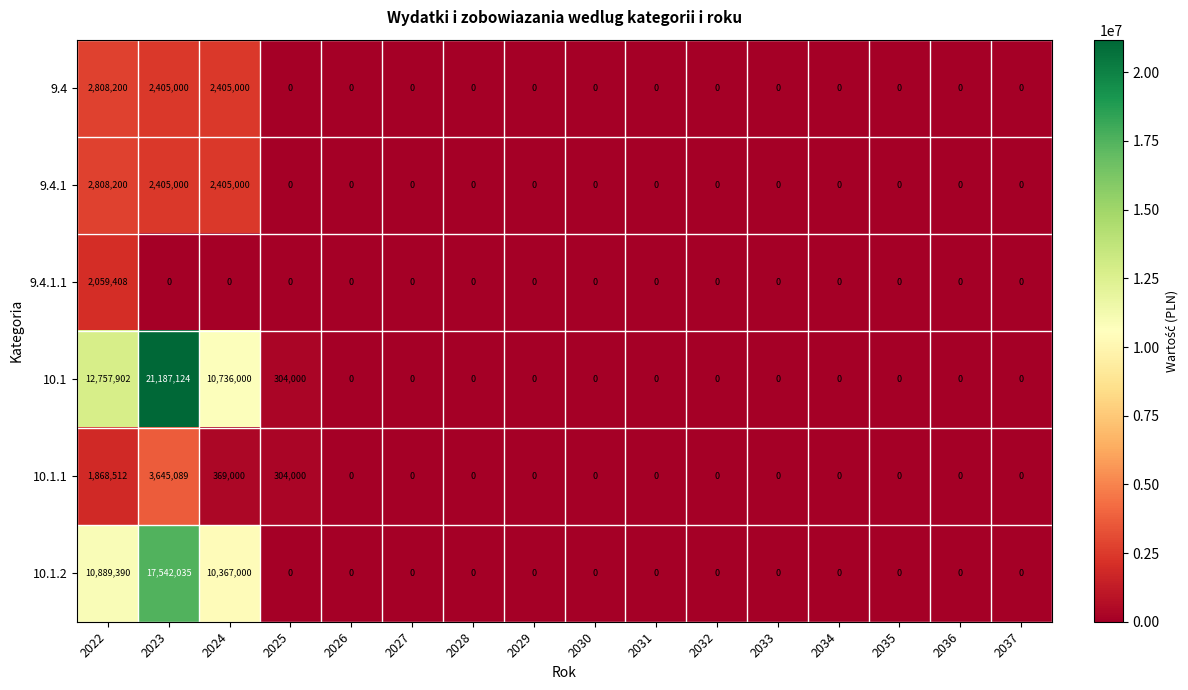

What is the total value across all series at 2022?

33191612